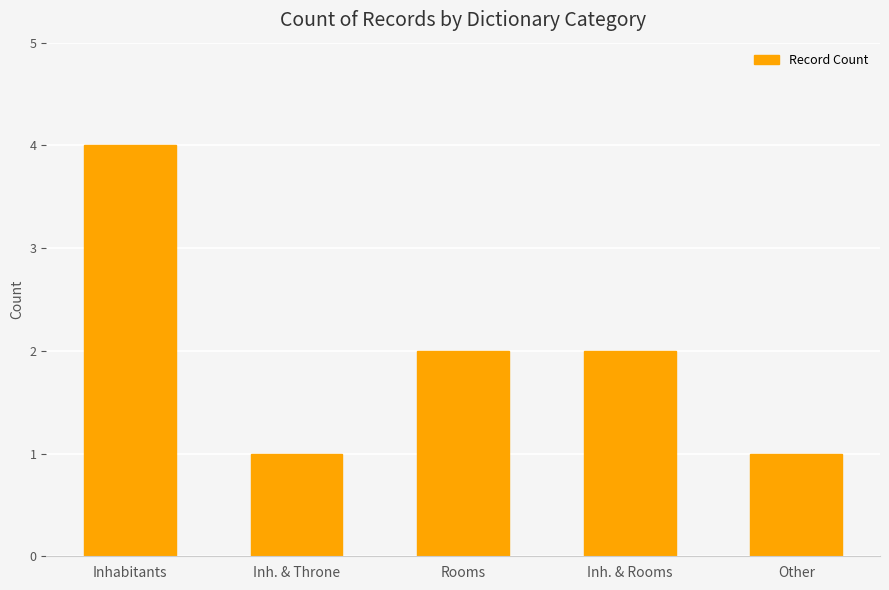

Reading left to right, extract all data points from this chart.

Inhabitants=4	Inh. & Throne=1	Rooms=2	Inh. & Rooms=2	Other=1